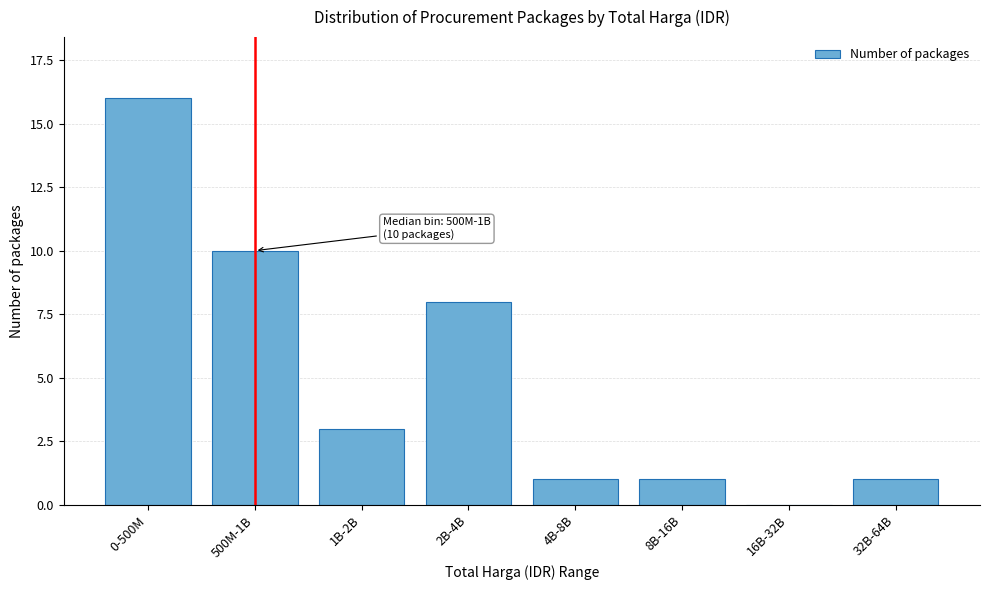

Reading left to right, what are all the values shown in this chart?

0-500M=16	500M-1B=10	1B-2B=3	2B-4B=8	4B-8B=1	8B-16B=1	16B-32B=0	32B-64B=1